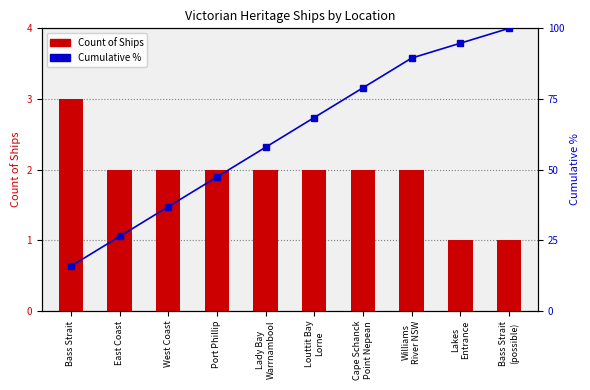

At East Coast, list the series in order from smallest to largest.

Count of Ships, Cumulative %